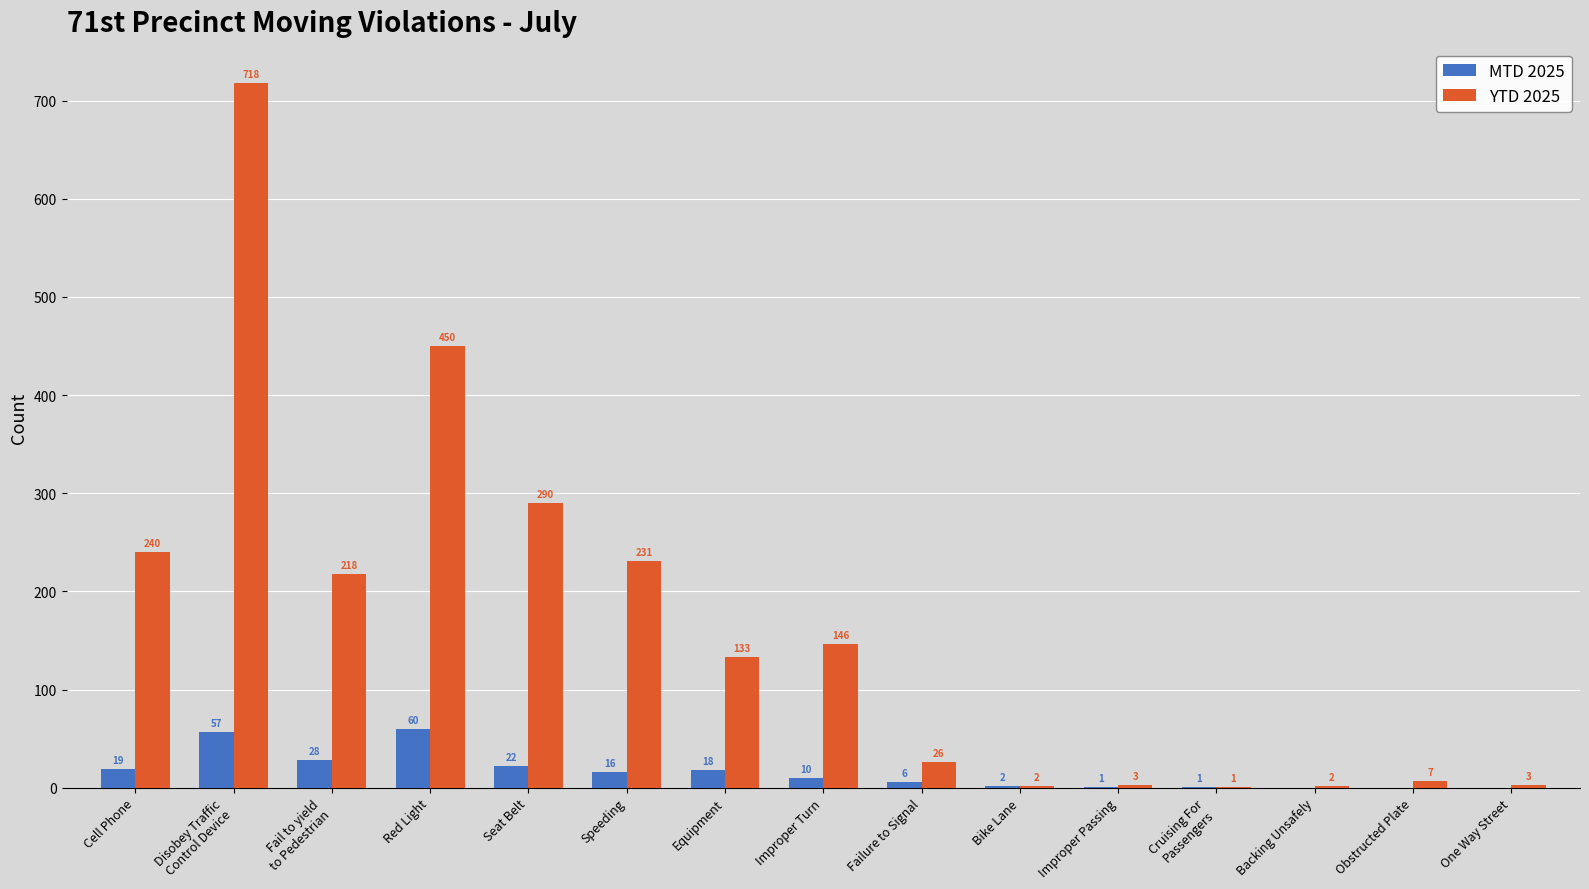

The YTD 2025 series shows 125 at Cell Phone. True or false?

False